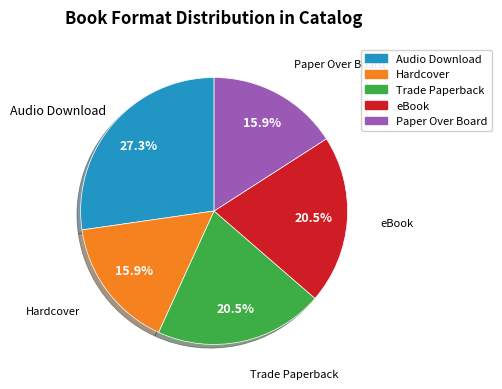

True or false: Trade Paperback accounts for 26% of the total.

False